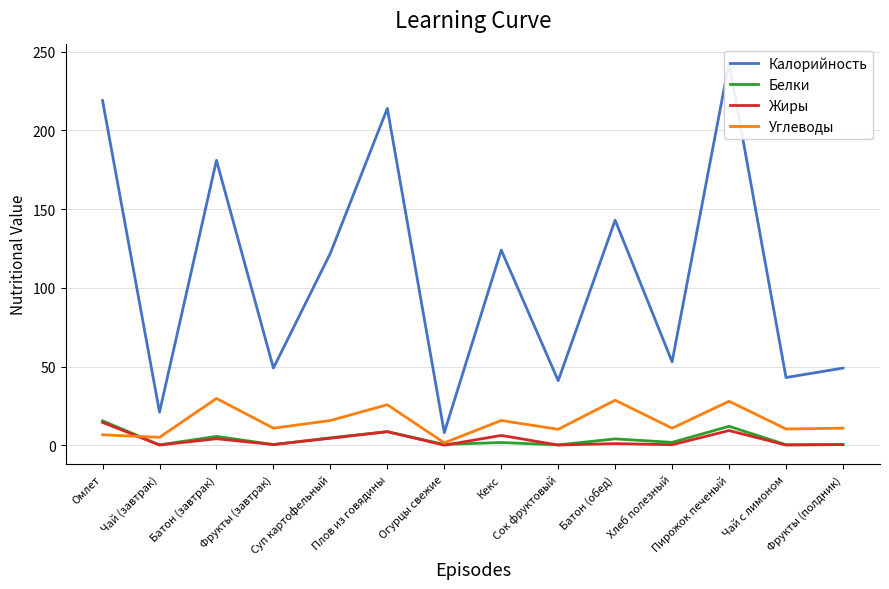

Does the chart have visible grid lines?

Yes